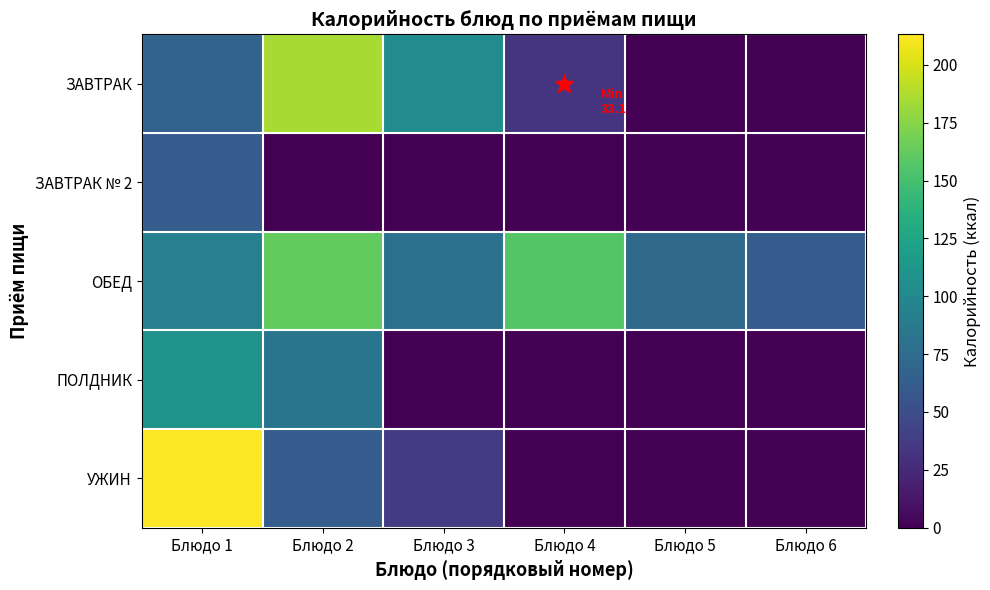

Rank the series at Блюдо 4 from lowest to highest value.

ЗАВТРАК № 2, ПОЛДНИК, УЖИН, ЗАВТРАК, ОБЕД